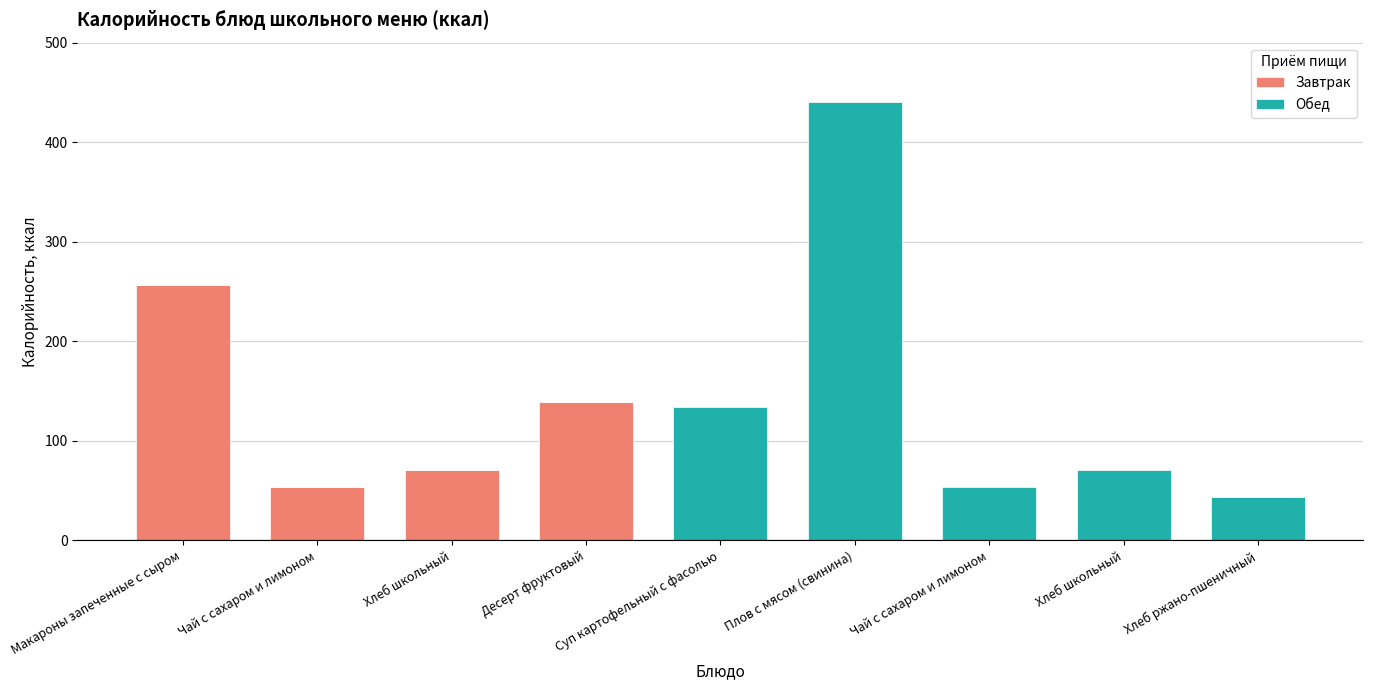

What is the label of the 5th bar from the right?

Суп картофельный с фасолью